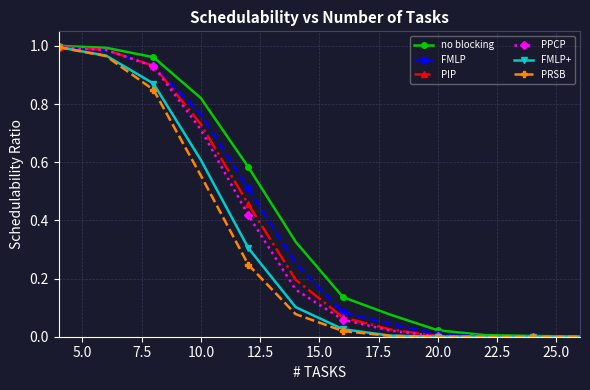

Which series has the largest range (max minus min)?

no blocking